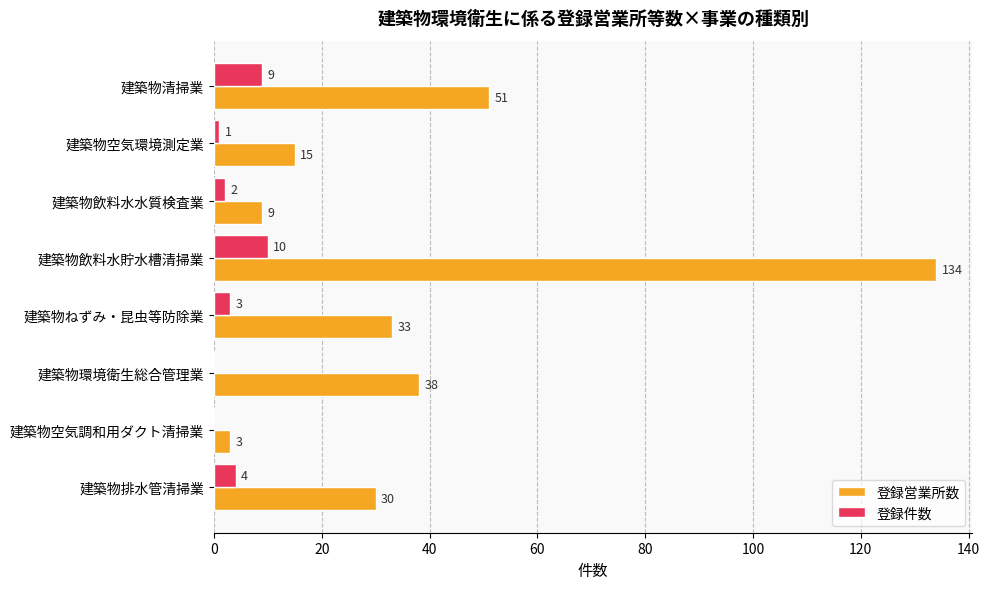

Is it true that 登録営業所数 equals 134 at 建築物飲料水貯水槽清掃業?

True